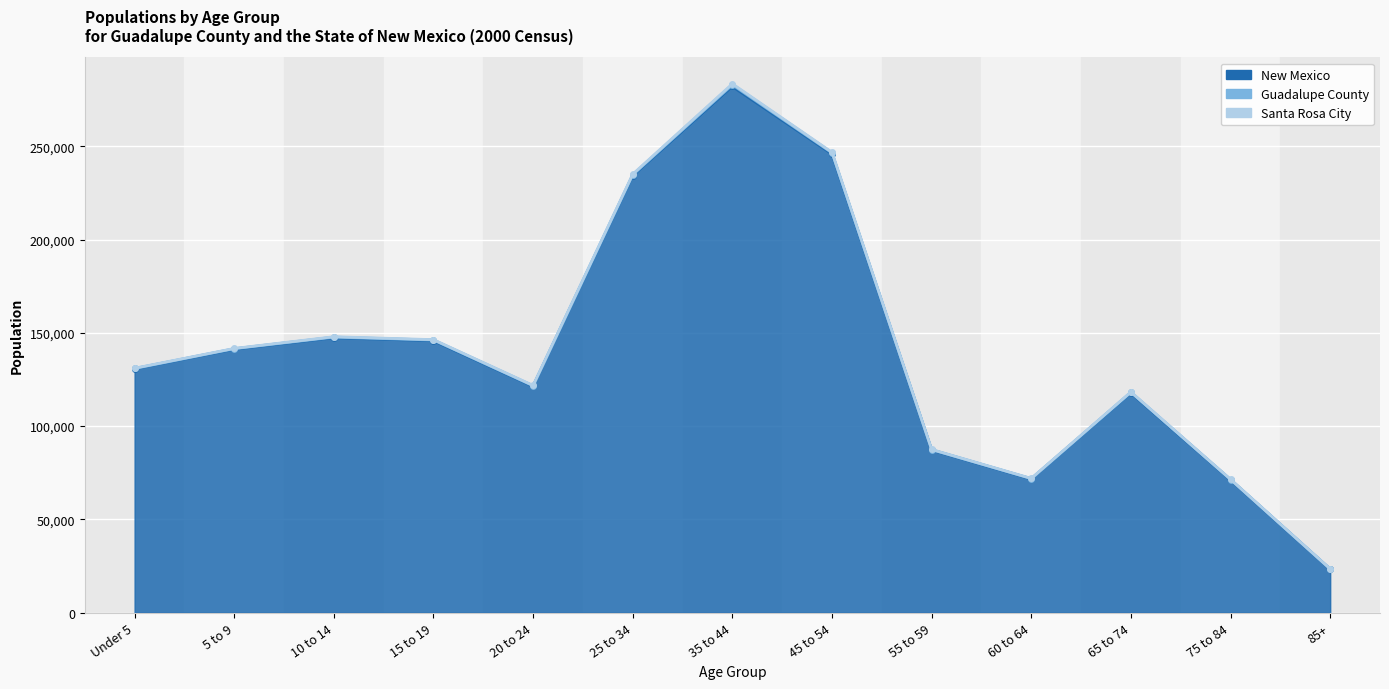

What is the label of the 8th point from the right?

25 to 34